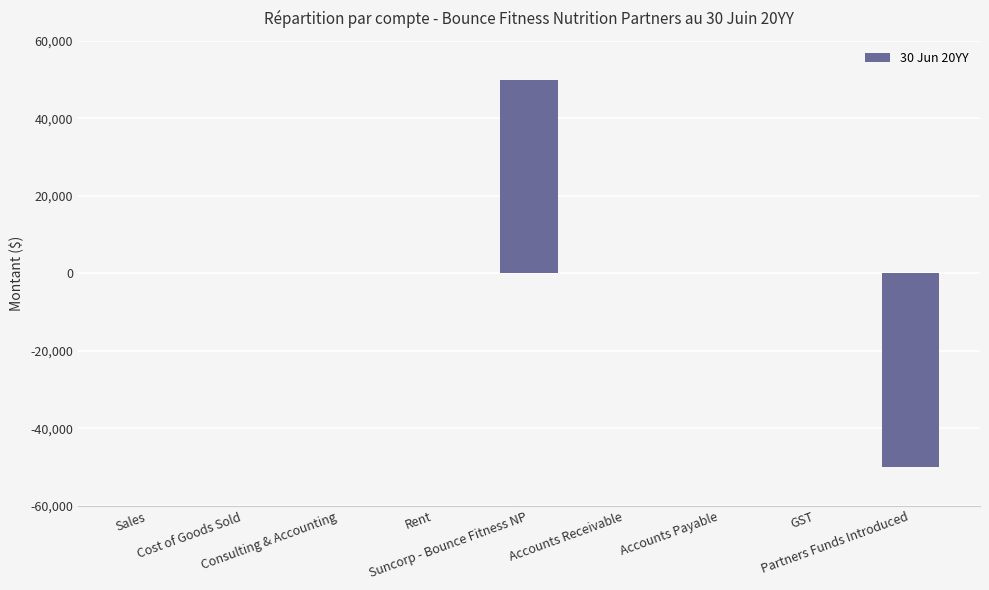

Count the number of categories in the chart.

9